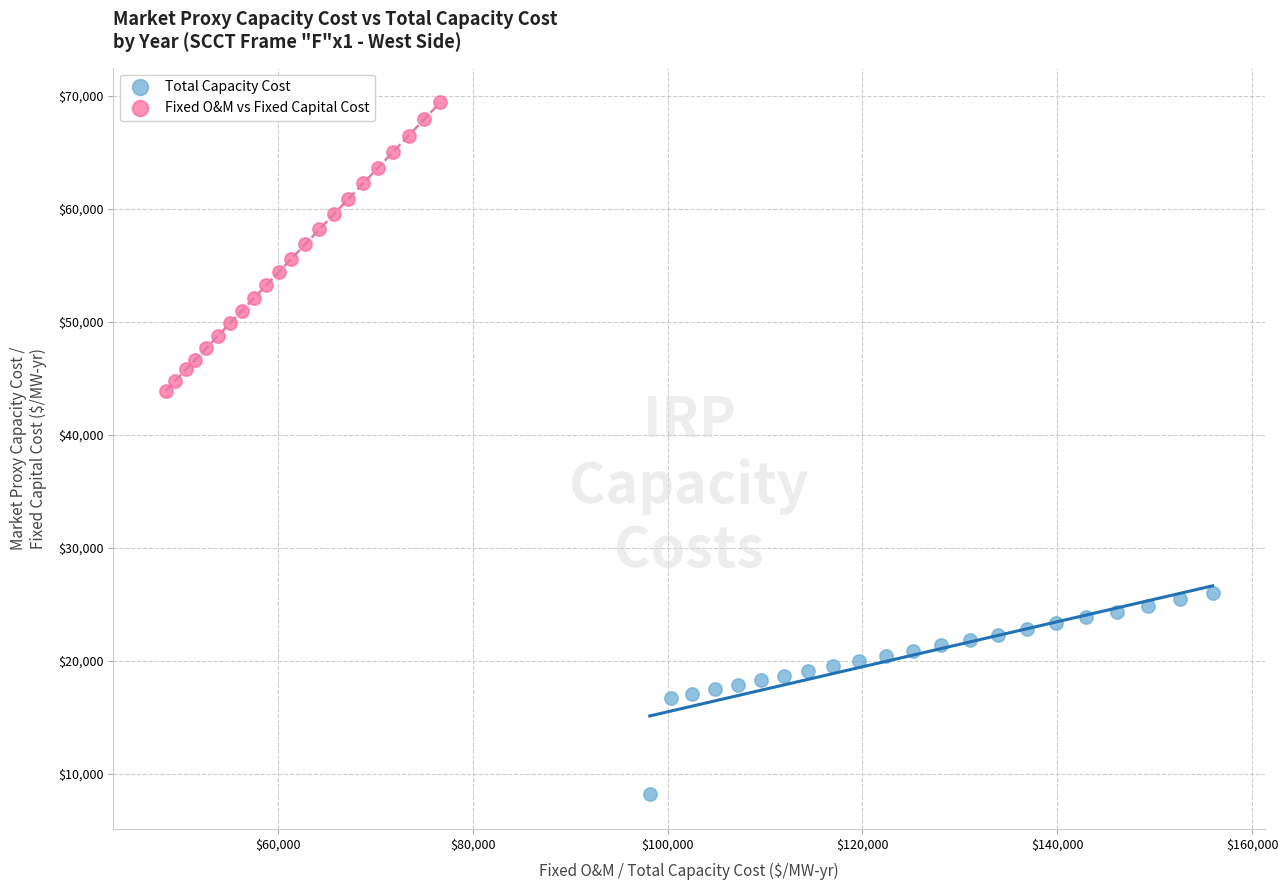

Which series reaches the maximum Y coordinate?

Fixed O&M vs Fixed Capital Cost